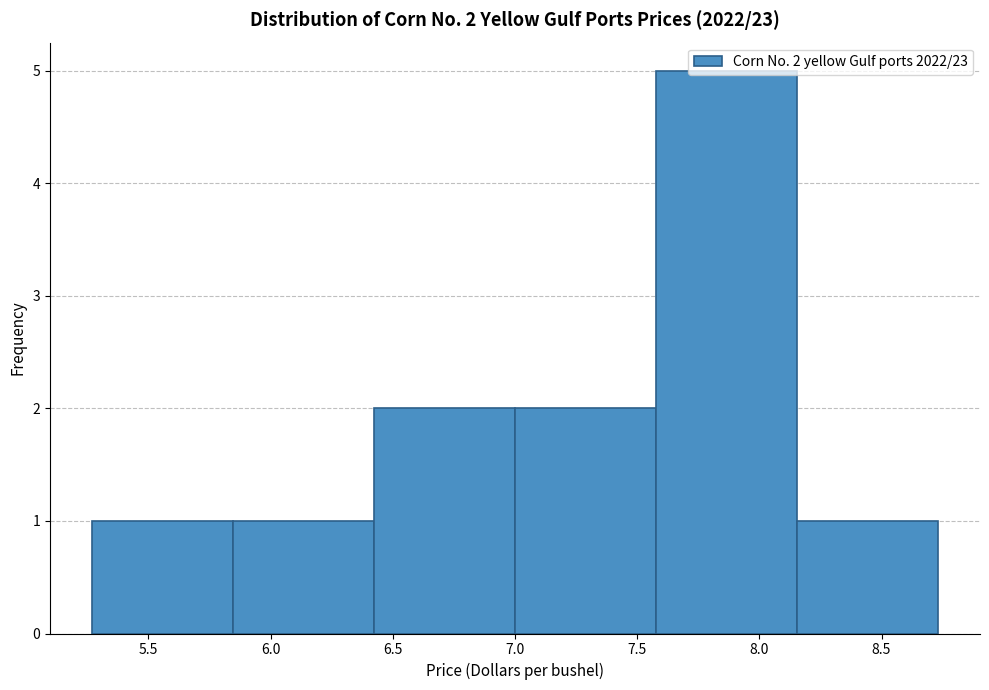

Over which range of the x-axis is the bar tallest?

7.60 to 8.15